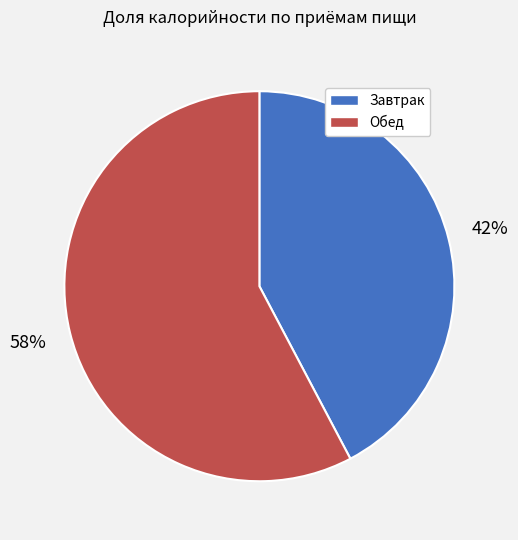

What is the ratio of the value at Обед to the value at Завтрак?

1.4